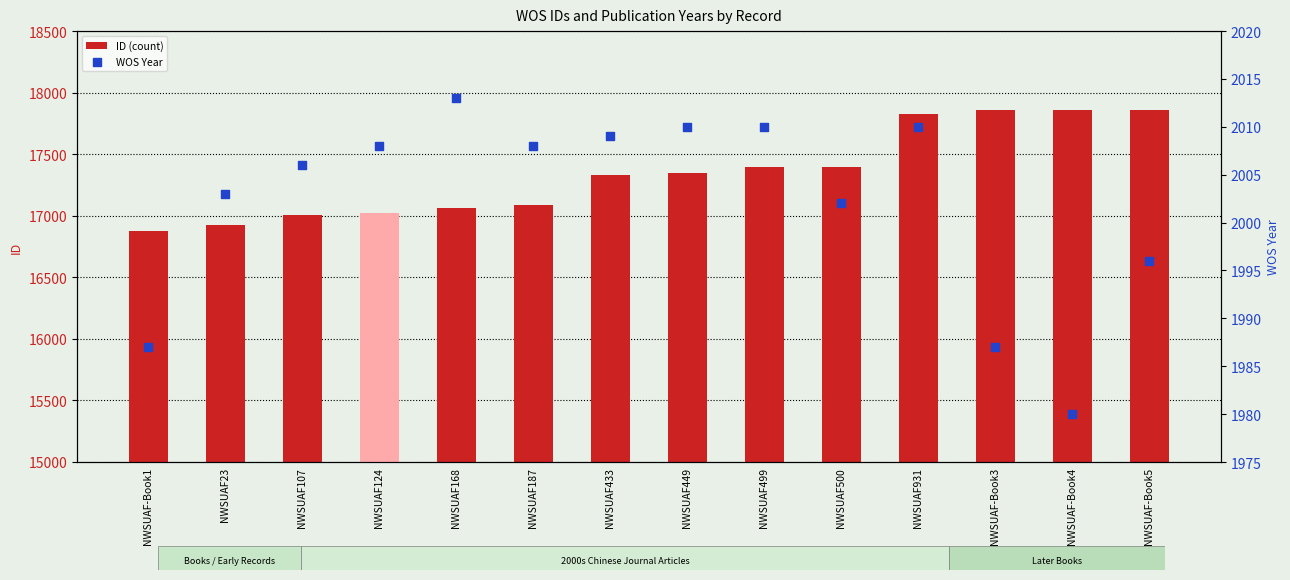

Which series contains the highest Y value?

ID (count)